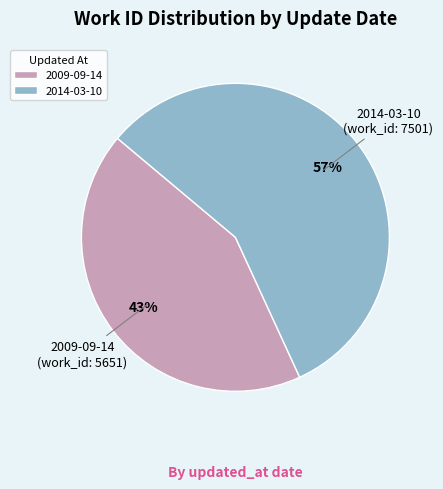

To the nearest percent, what percentage of the pie is 2014-03-10?

57%